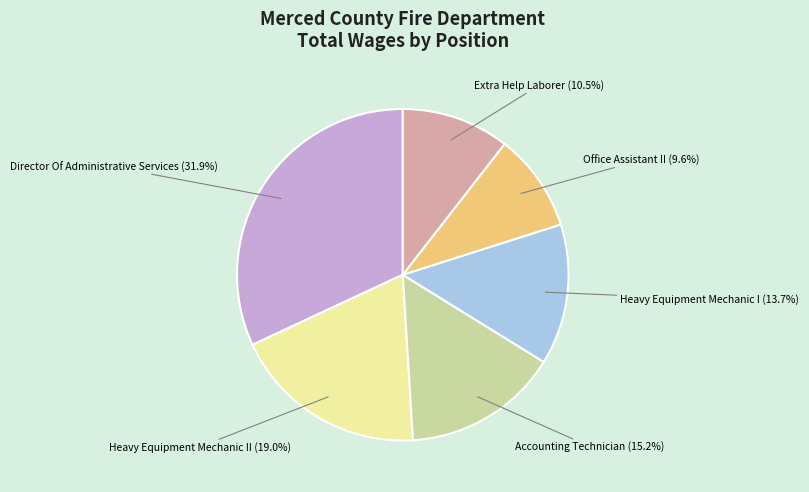

To the nearest percent, what portion does Heavy Equipment Mechanic II represent?

19%